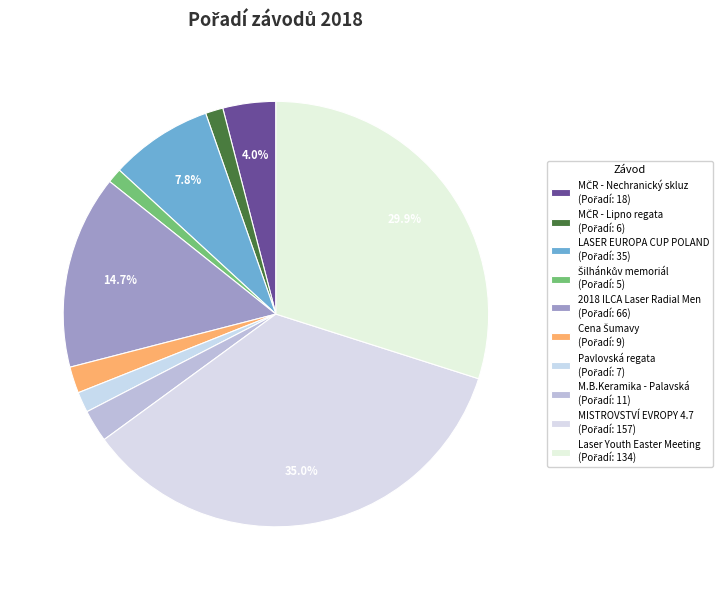

Rank the categories by value from lowest to highest.

Šilhánkův memoriál, MČR - Lipno regata, Pavlovská regata, Cena Šumavy, M.B.Keramika - Palavská regata, MČR - Nechranický skluz, LASER EUROPA CUP POLAND 2018, 2018 ILCA Laser Radial Men World, Laser Youth Easter Meeting, MISTROVSTVÍ EVROPY LASER 4.7